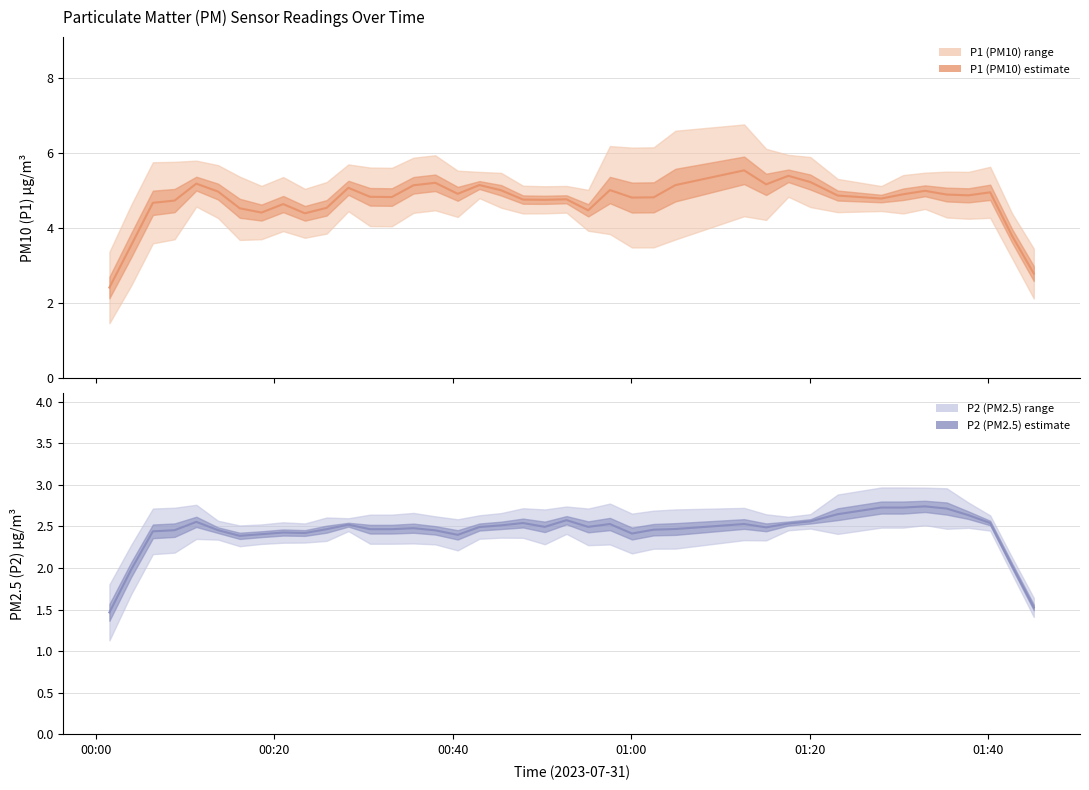

Which series has the largest total across all categories?

P1 mean